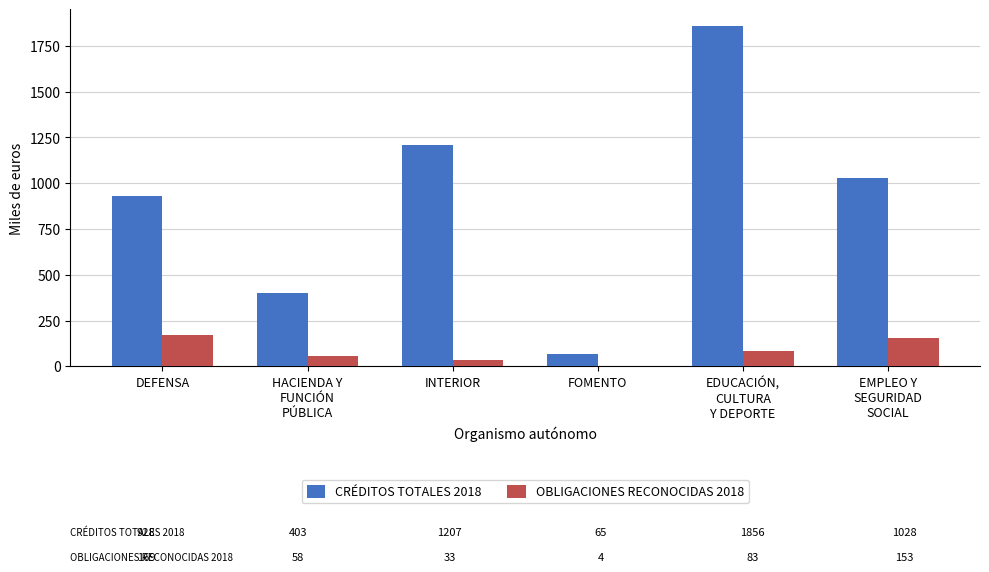

Between HACIENDA Y
FUNCIÓN
PÚBLICA and EDUCACIÓN,
CULTURA
Y DEPORTE, which series saw the biggest shift?

CRÉDITOS TOTALES 2018